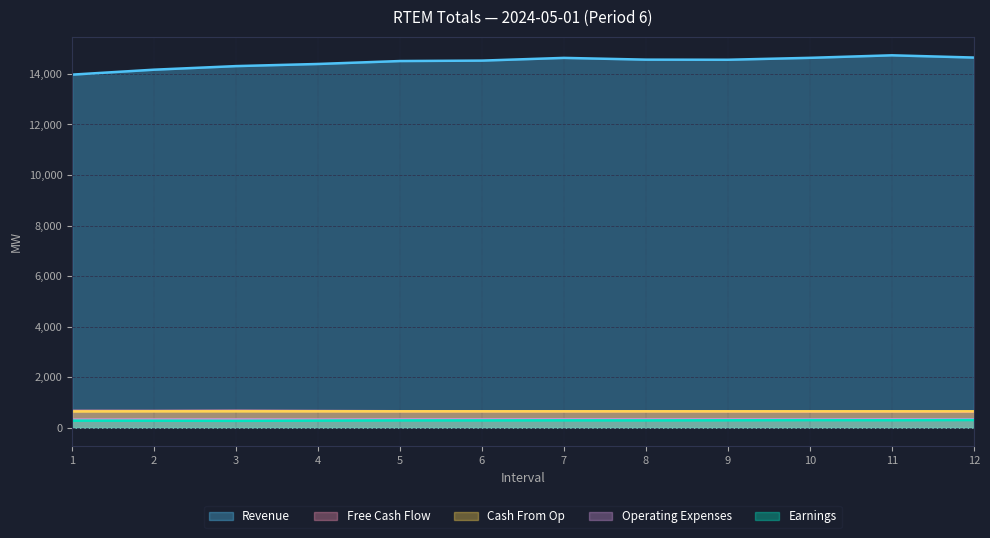

What are all the series names shown in the legend?

Revenue, Free Cash Flow, Cash From Op, Operating Expenses, Earnings